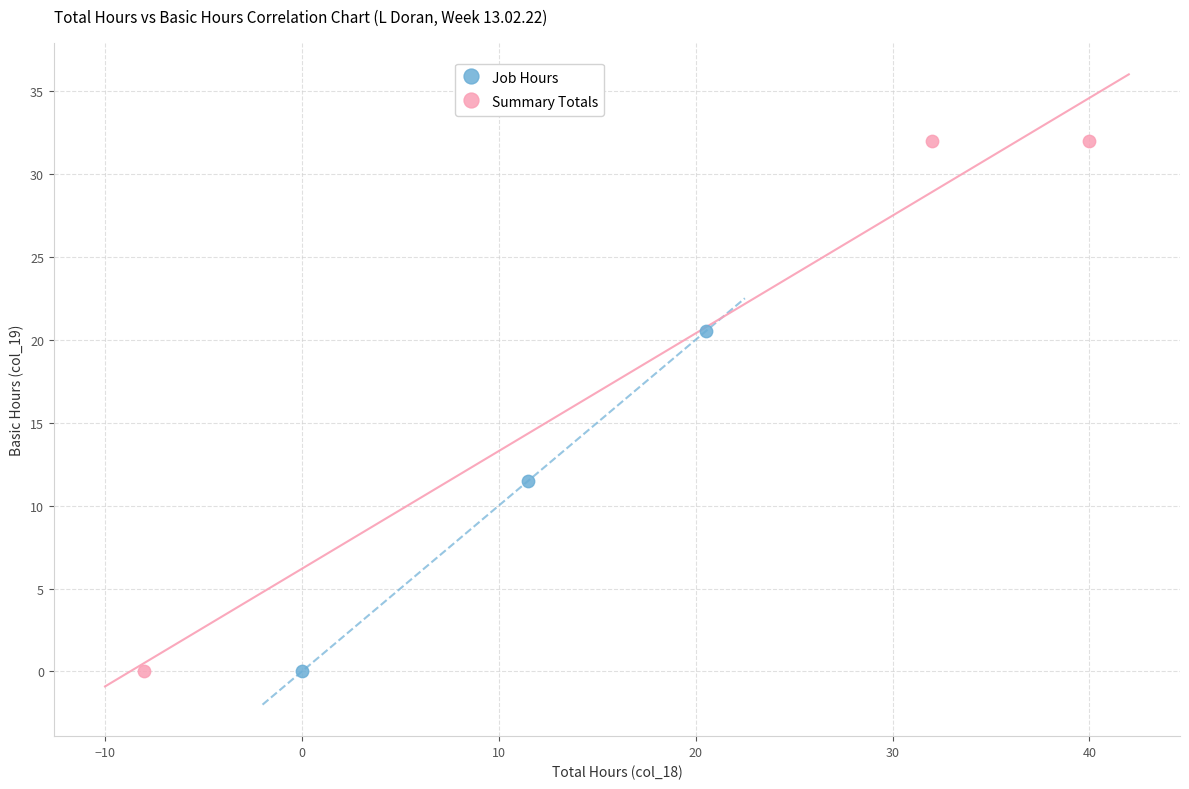

Which series reaches the maximum Y coordinate?

Summary Totals